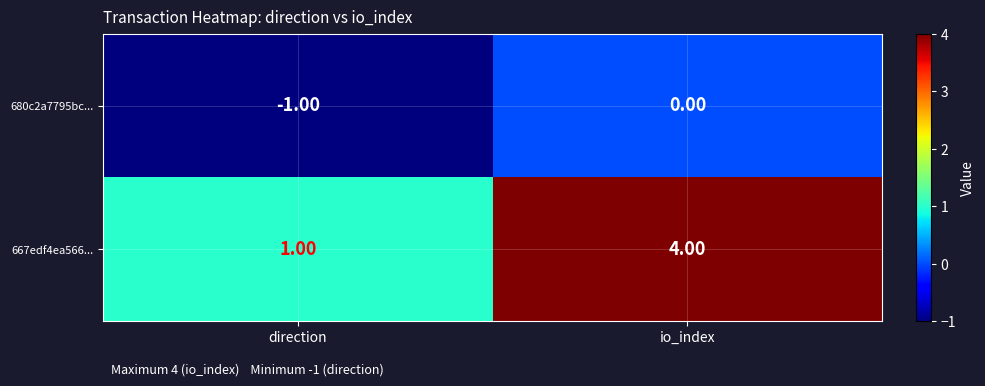

At which category is the sum across all series the highest?

io_index